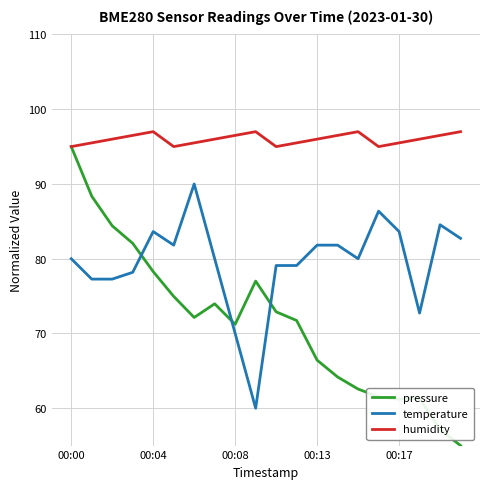

What is the minimum value shown in the chart?

55.0